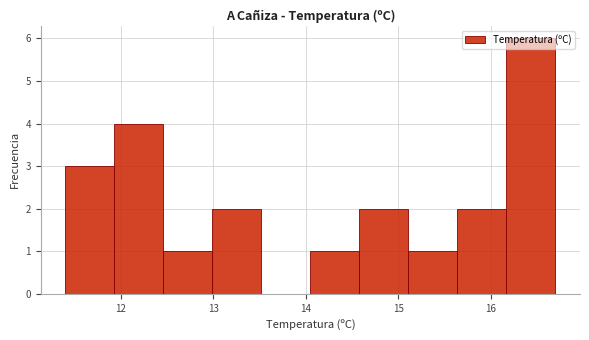

What is the height of the bar covering 14.05 to 14.58 on the x-axis? Neither the bar edges nor the heights are printed on the chart, so give them approximately, as read against the axes.

1